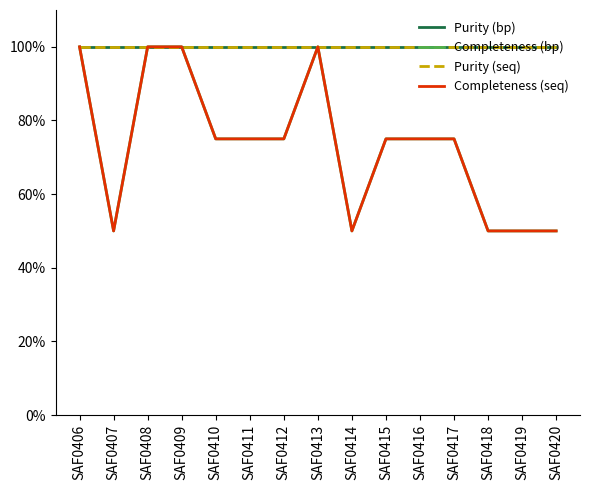

Reading left to right, extract all data points from this chart.

Purity (bp): 100	100	100	100	100	100	100	100	100	100	100	100	100	100	100
Completeness (bp): 100	50	100	100	75	75	75	100	50	75	75	75	50	50	50
Purity (seq): 100	100	100	100	100	100	100	100	100	100	100	100	100	100	100
Completeness (seq): 100	50	100	100	75	75	75	100	50	75	75	75	50	50	50